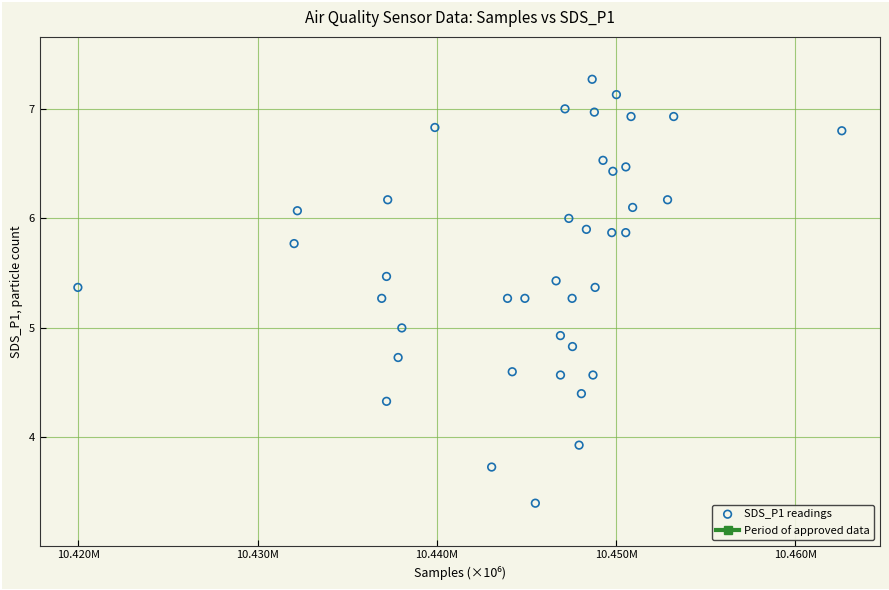

What is the range of X values (max minus min)?

42608.0